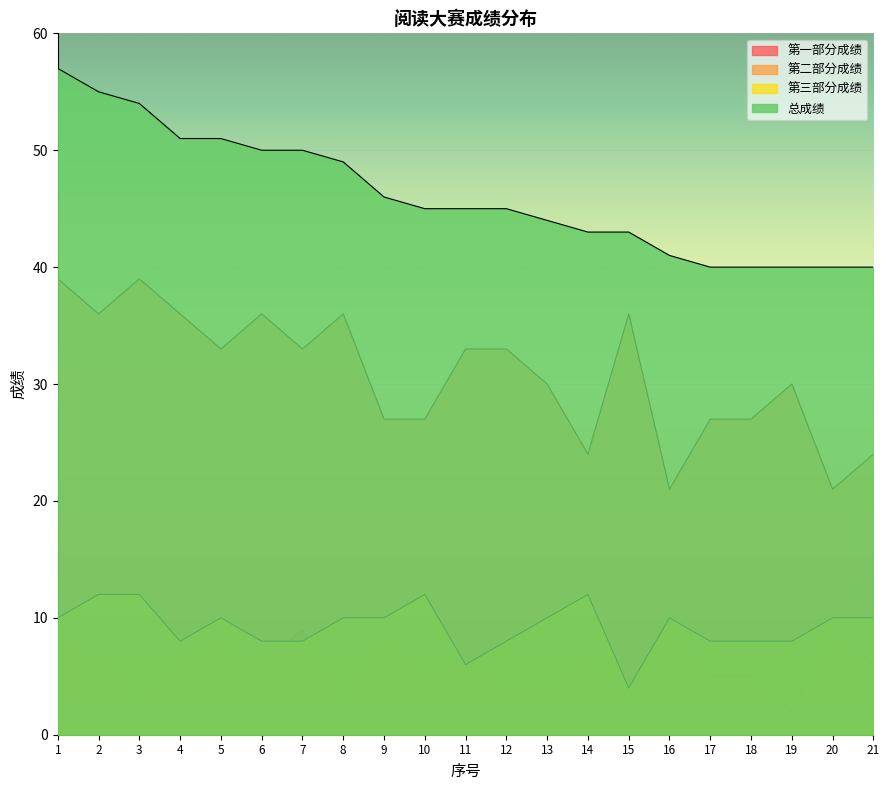

Read the 第三部分成绩 value at 9.

10